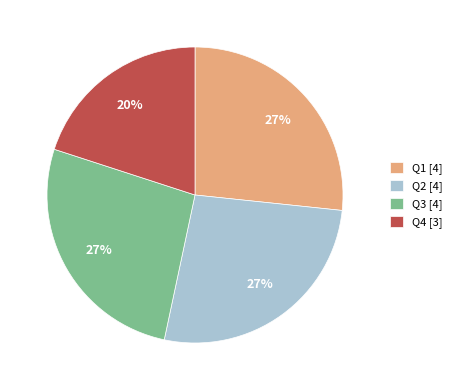

What percentage is the Q1 slice, to the nearest percent?

27%